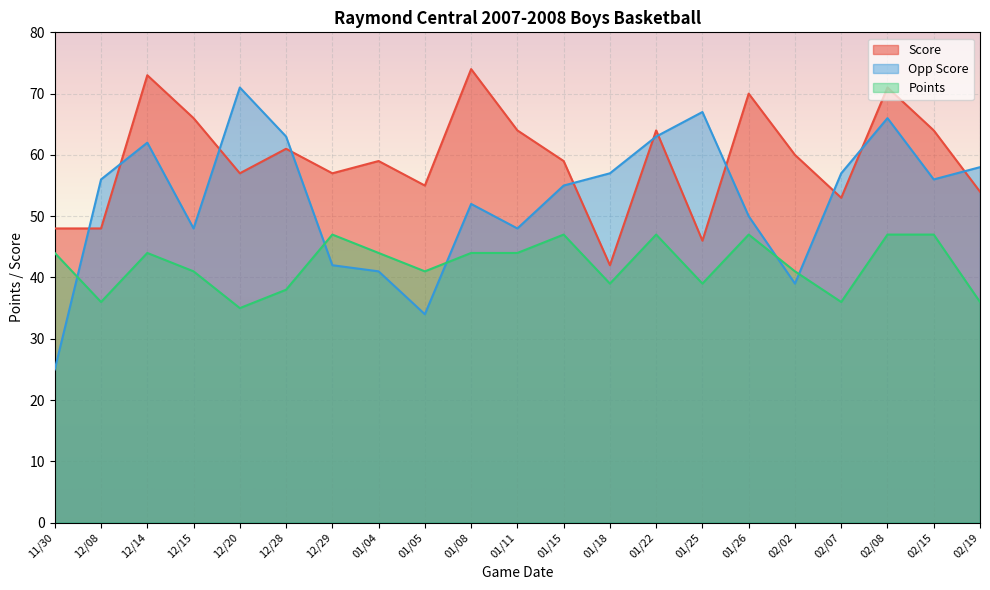

How many data points in Score are above 59?

10